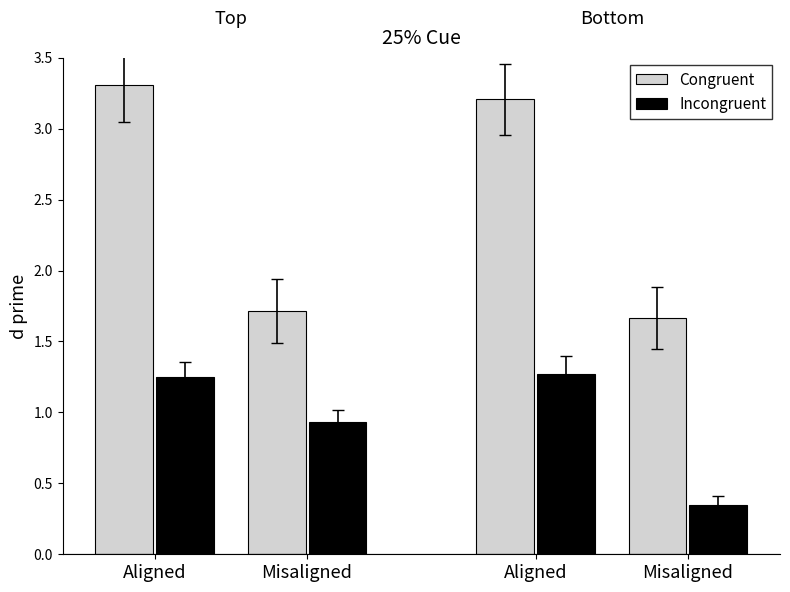

Reading left to right, transcribe all the data shown in this chart.

Congruent: Aligned=3.3	Misaligned=1.7	Aligned=3.2	Misaligned=1.7
Incongruent: Aligned=1.3	Misaligned=0.9	Aligned=1.3	Misaligned=0.4